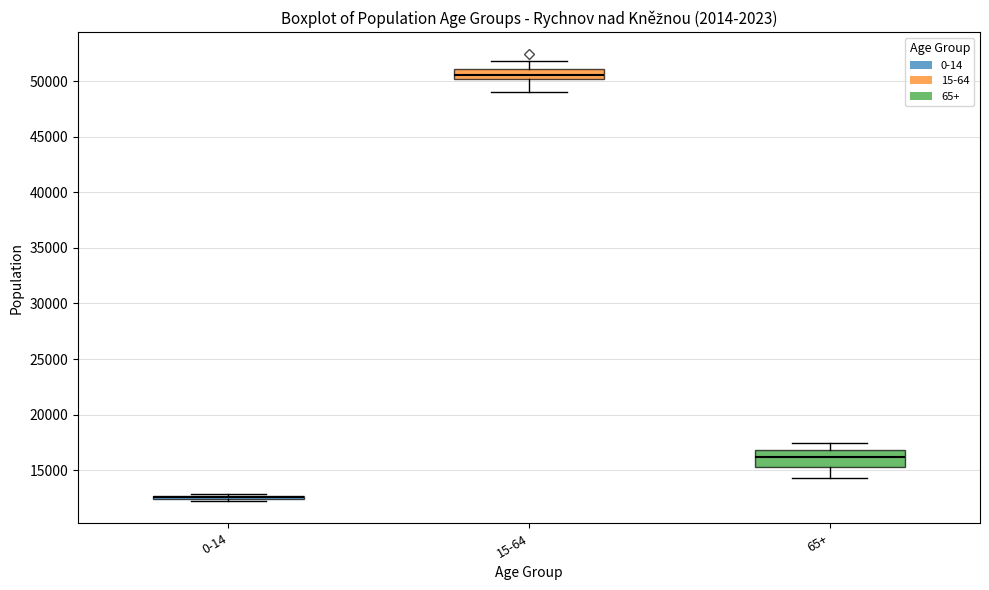

Reading left to right, transcribe this box plot: for each box, give where its median line is, the range the box spans, and where its two whiskers end, as read against the y-axis. The values are not printed on the chart, so give them approximately, as read against the axis.

0-14: box collapsed to a line at 12500, whiskers 12000 to 13000
15-64: median 50500, box 50000 to 51000, whiskers 49000 to 52000
65+: median 16000, box 15500 to 17000, whiskers 14500 to 17500